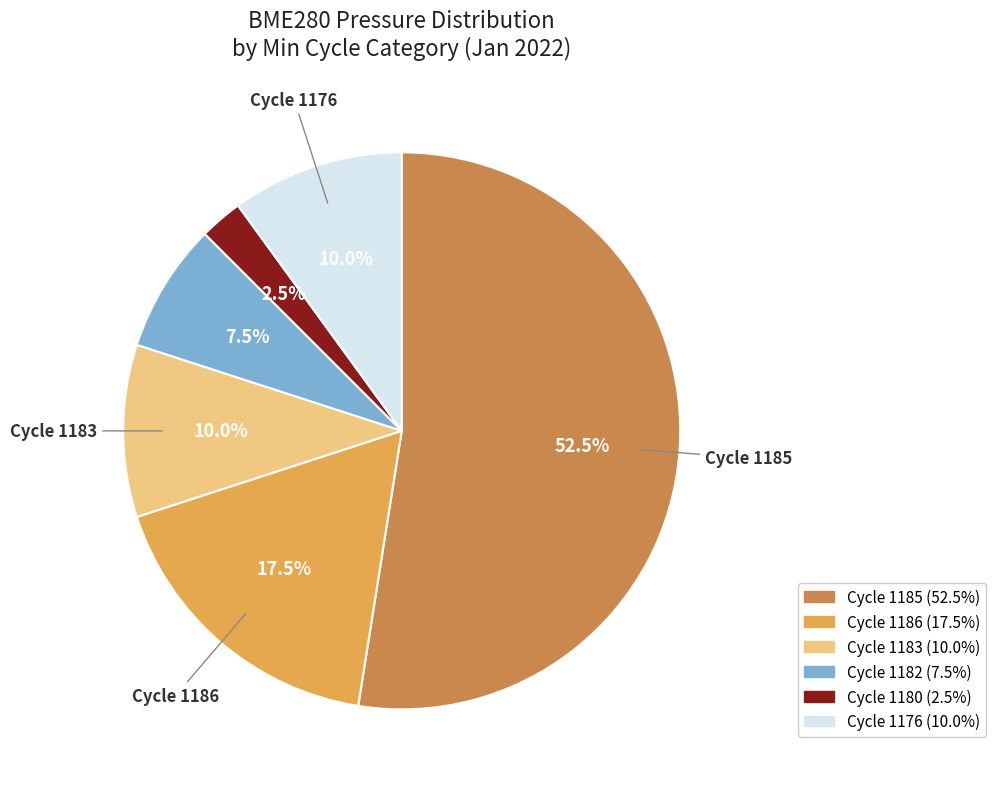

Is there a majority slice in this chart?

Yes